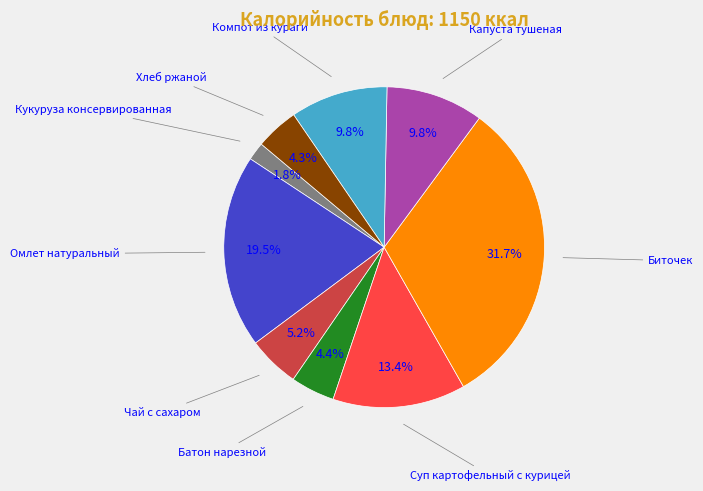

How many slices are in this pie chart?

9